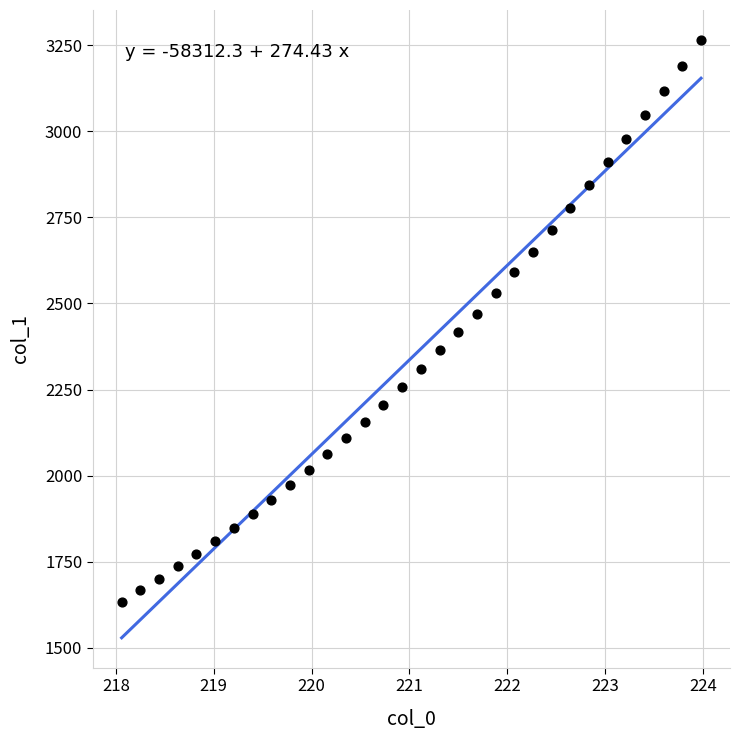

What is the range of Y values (max minus min)?

1631.3